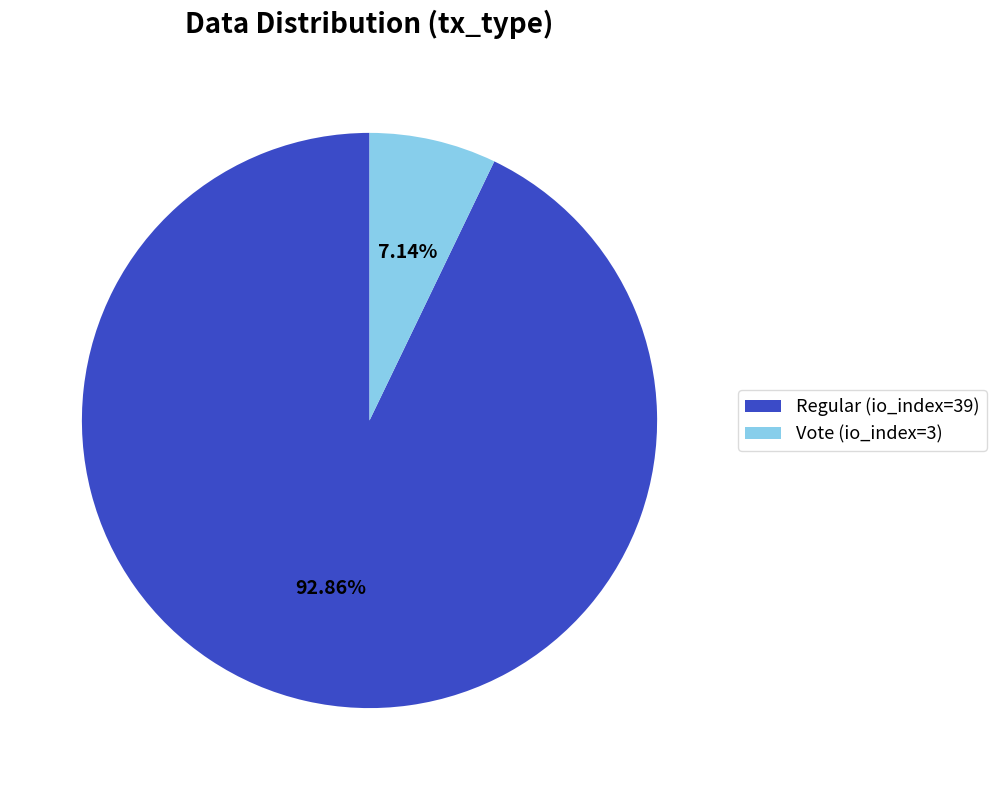

Which has a higher value, Regular (io_index=39) or Vote (io_index=3)?

Regular (io_index=39)